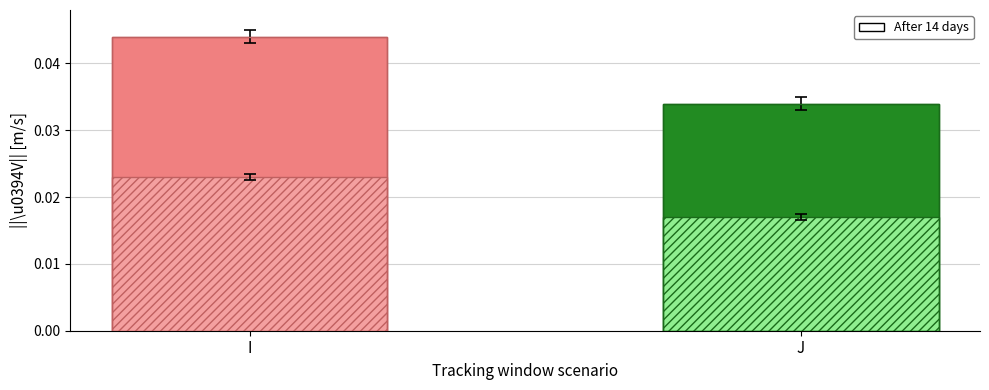

List the labels in order of value, smallest first.

J, I